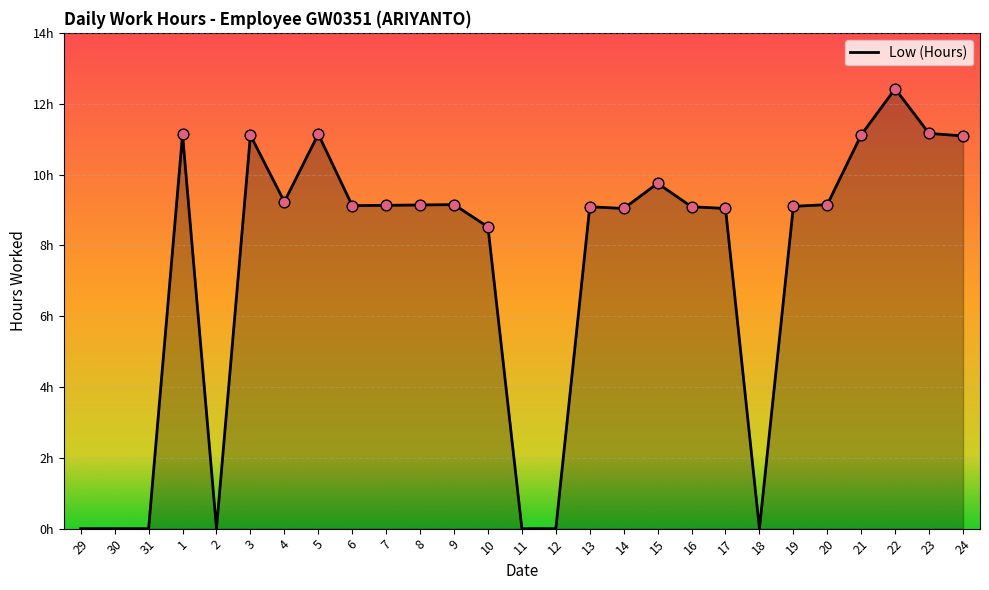

Does the chart have visible grid lines?

Yes